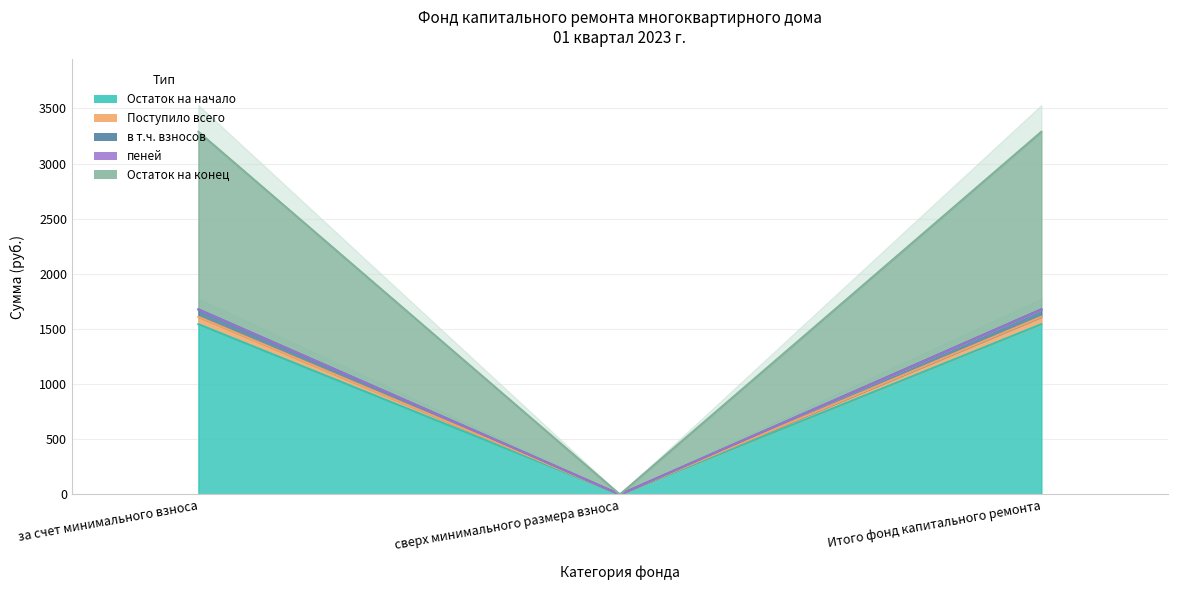

The Остаток на начало series shows 0.0 at сверх минимального размера взноса. True or false?

True